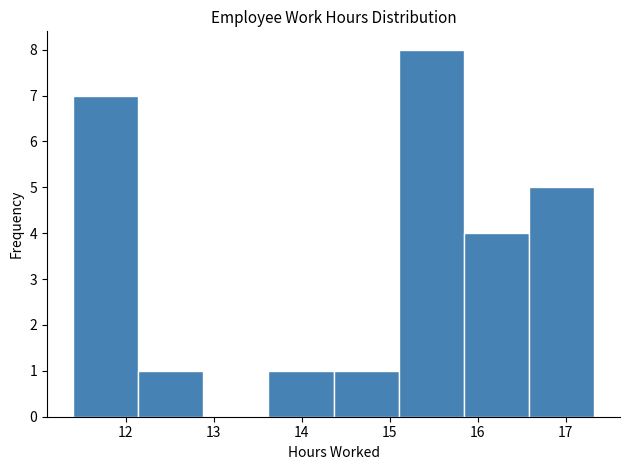

Over which range of the x-axis is the bar tallest?

15.10 to 15.84